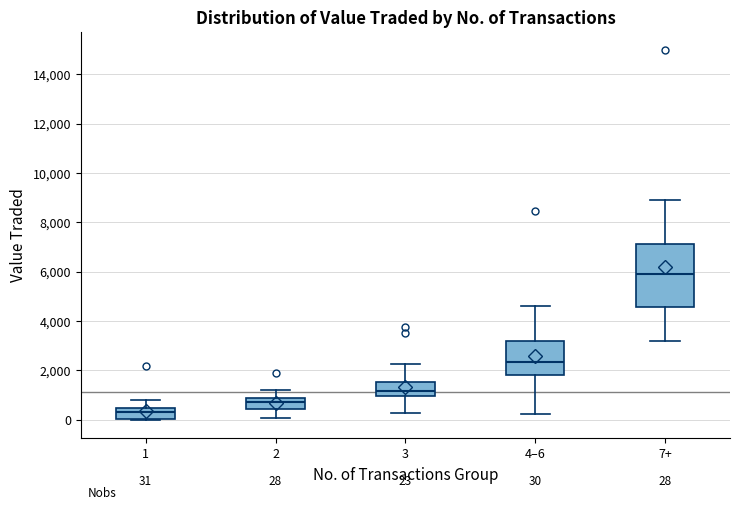

Comparing the boxes themselves (not the whiskers), which one is the tallest?

7+